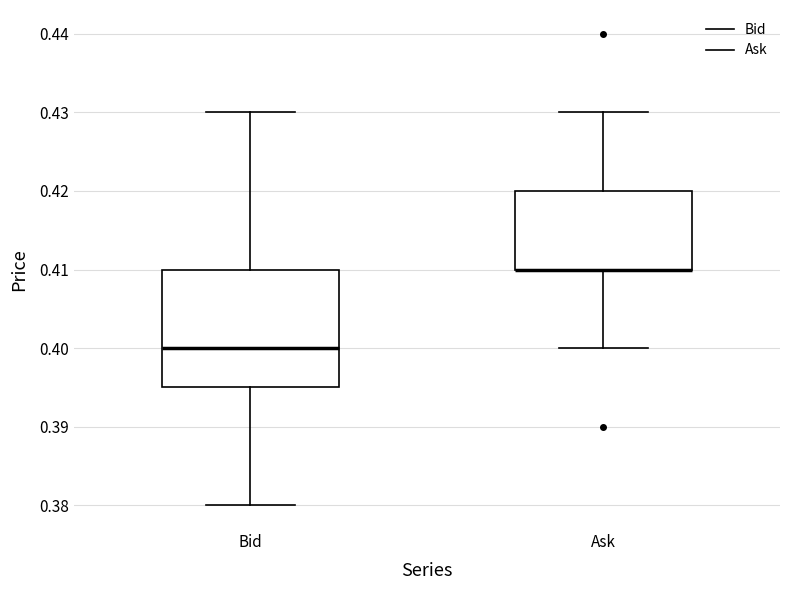

Where is the lower edge of the box for Ask on the y-axis? The values are not printed on the chart, so give them approximately, as read against the axis.

0.410